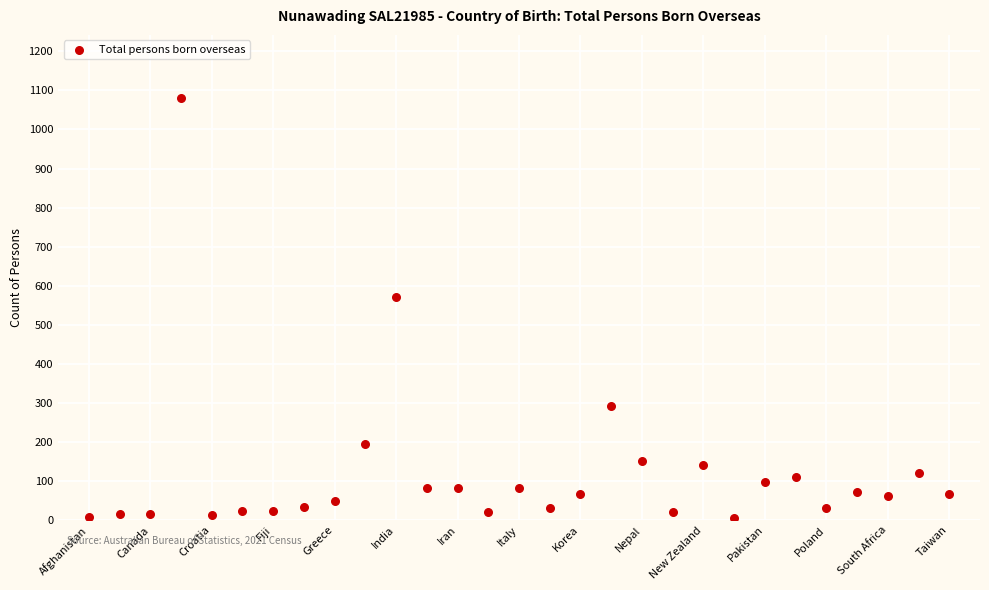

What Y value in the scatter plot is closest to 543?

572